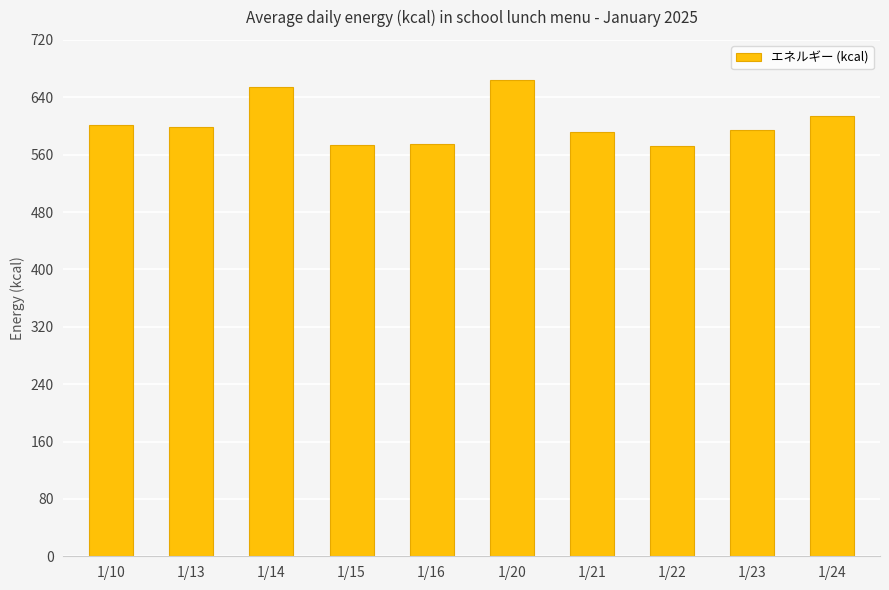

How many series are shown in this chart?

1